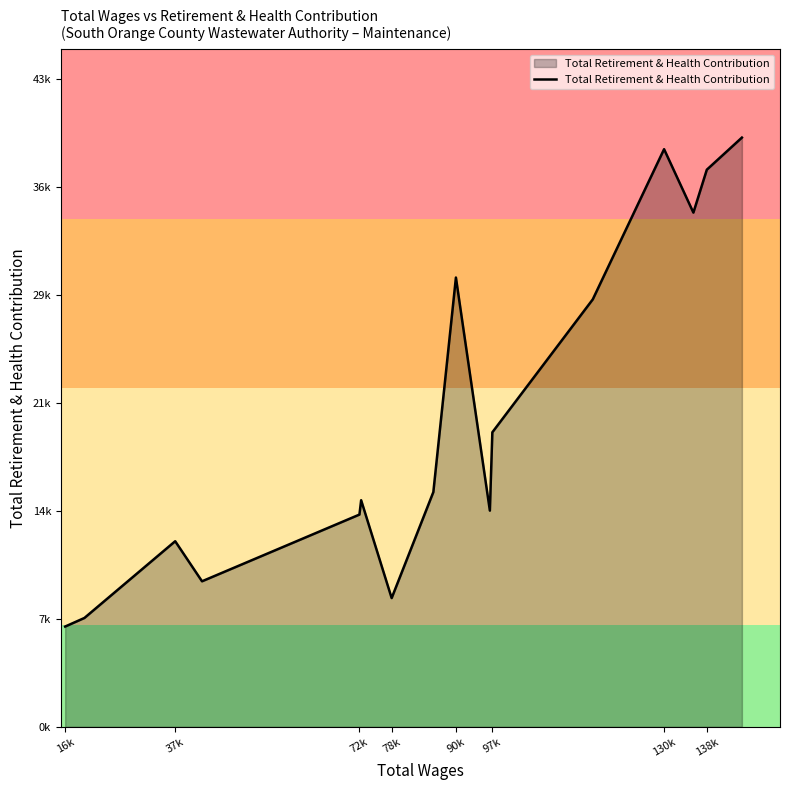

Is this an area chart (filled region under the line)?

Yes